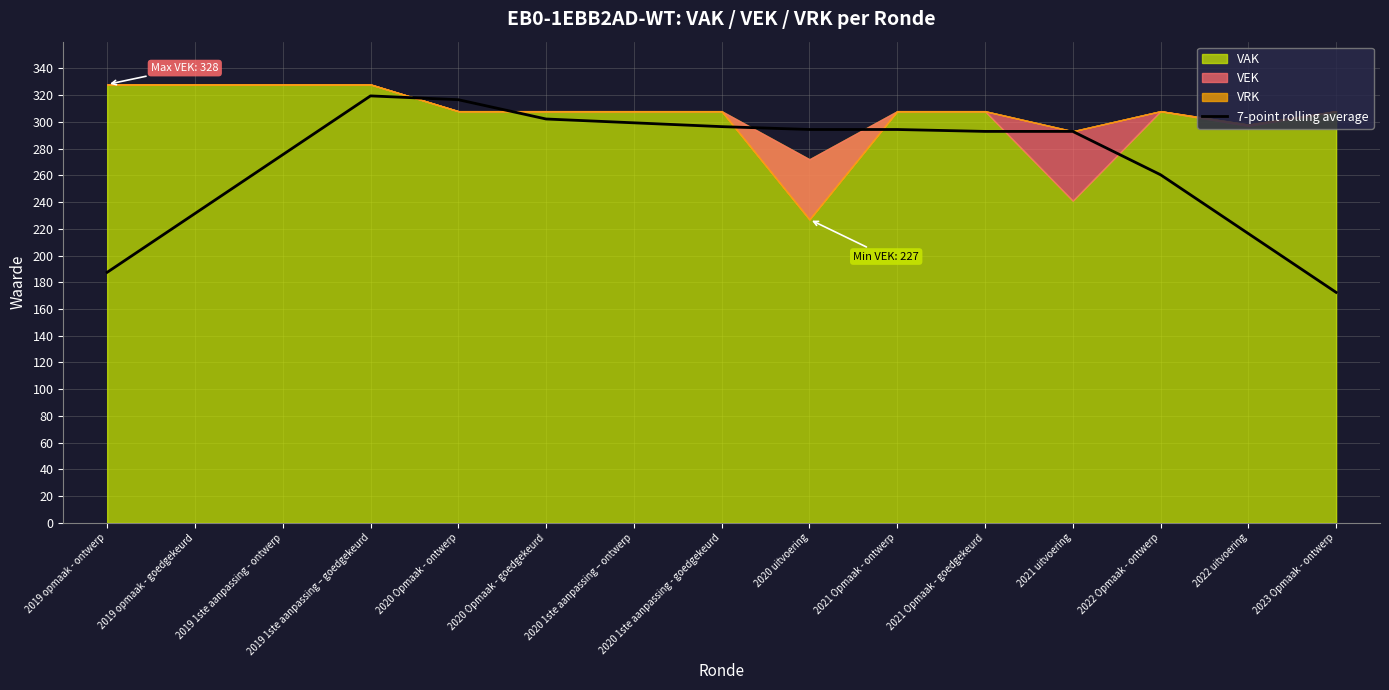

Which category has the lowest value across all series?

2023 Opmaak - ontwerp